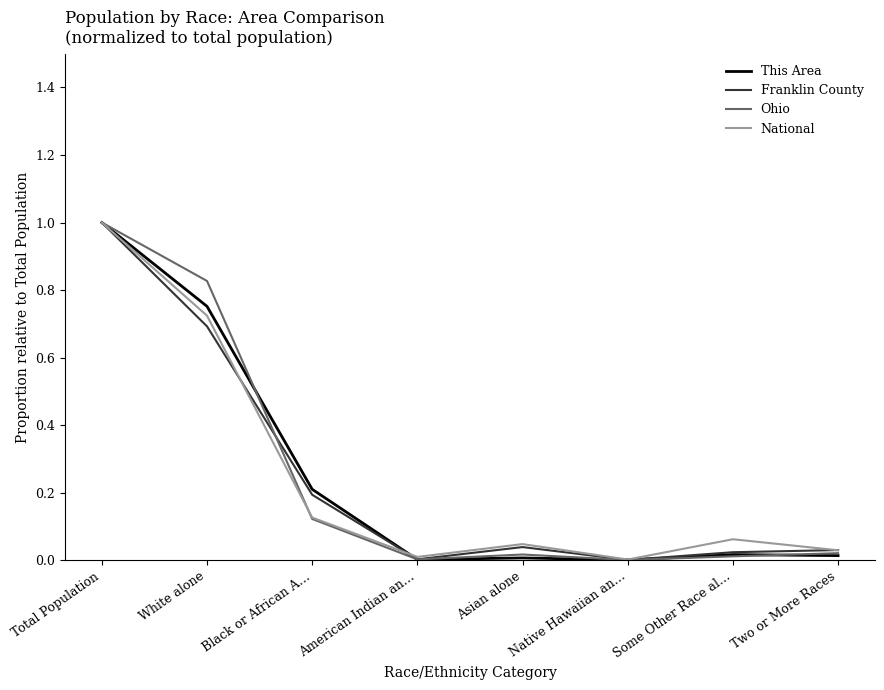

What position from the left is Total Population?

1